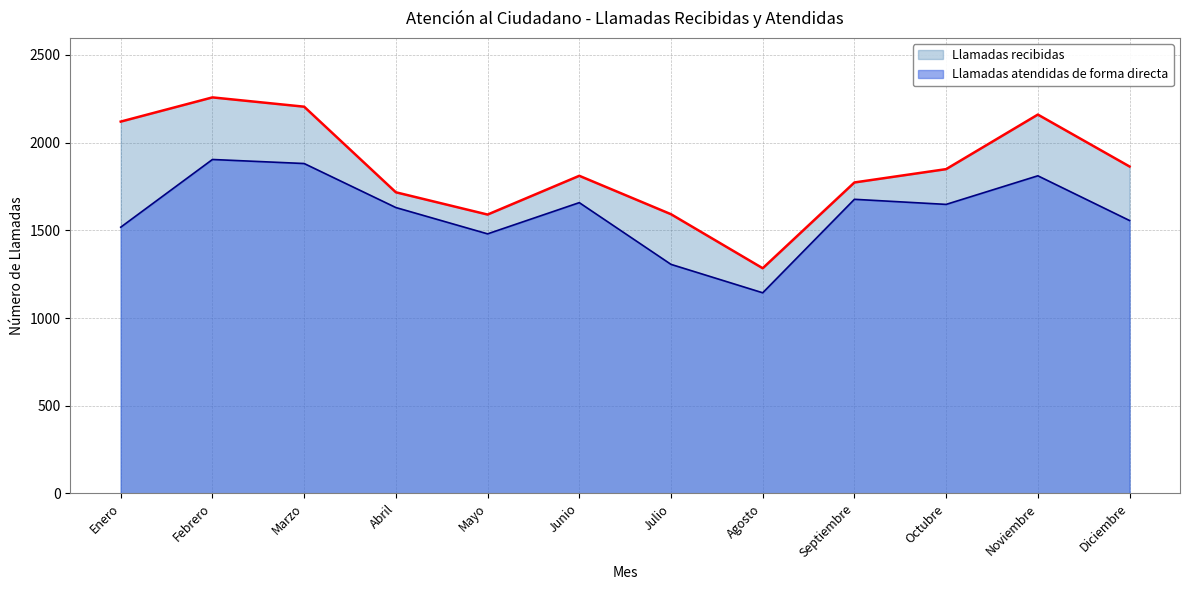

Rank the series at Noviembre from lowest to highest value.

Llamadas atendidas de forma directa, Llamadas recibidas